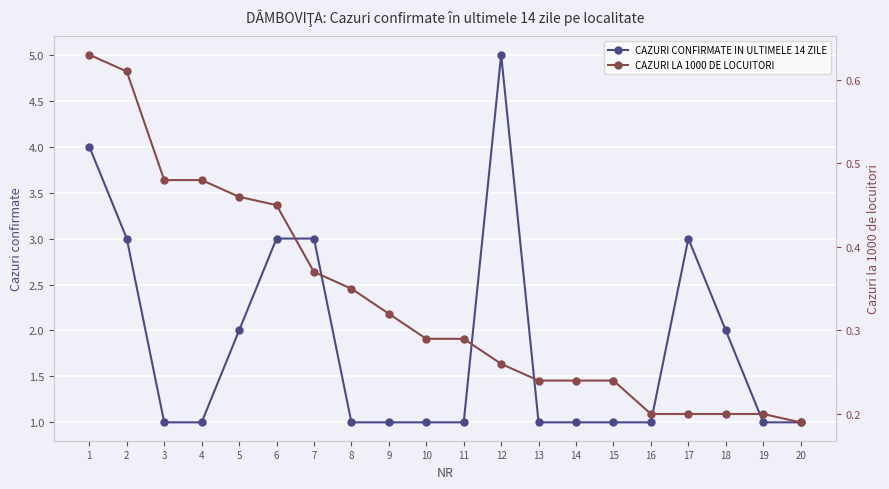

Is the value of CAZURI LA 1000 DE LOCUITORI at 17 greater than the value of CAZURI CONFIRMATE IN ULTIMELE 14 ZILE at 16?

No